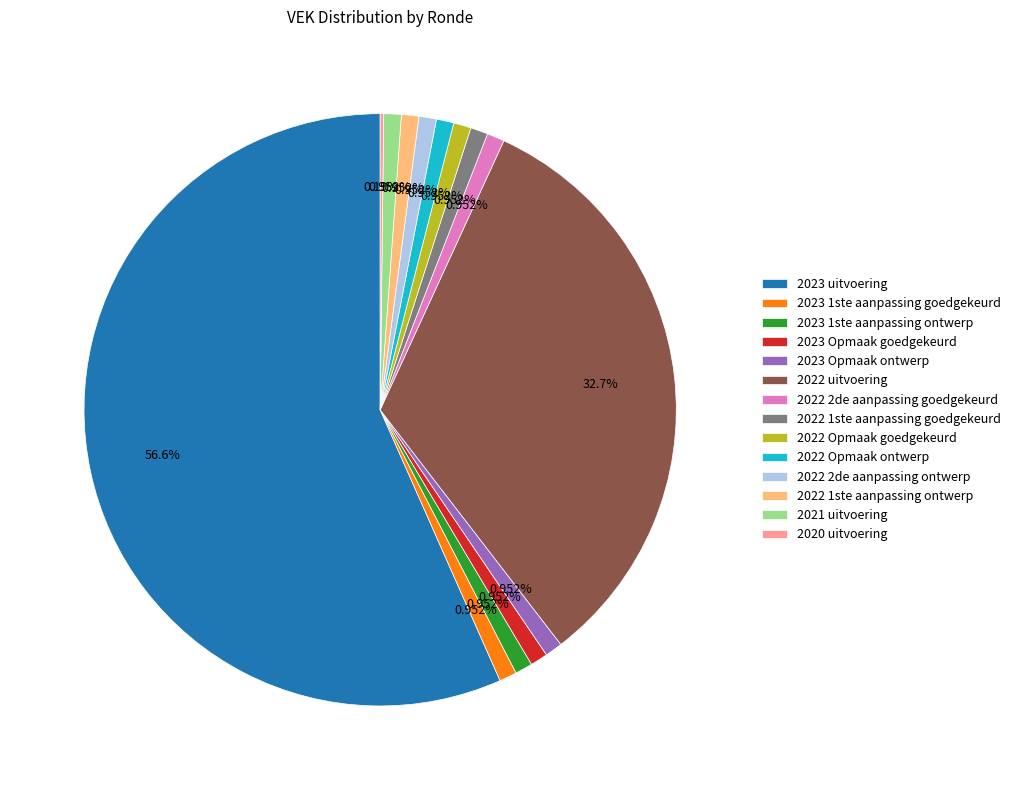

To the nearest percent, what is the combined percentage of 2023 1ste aanpassing ontwerp and 2022 2de aanpassing goedgekeurd?

2%